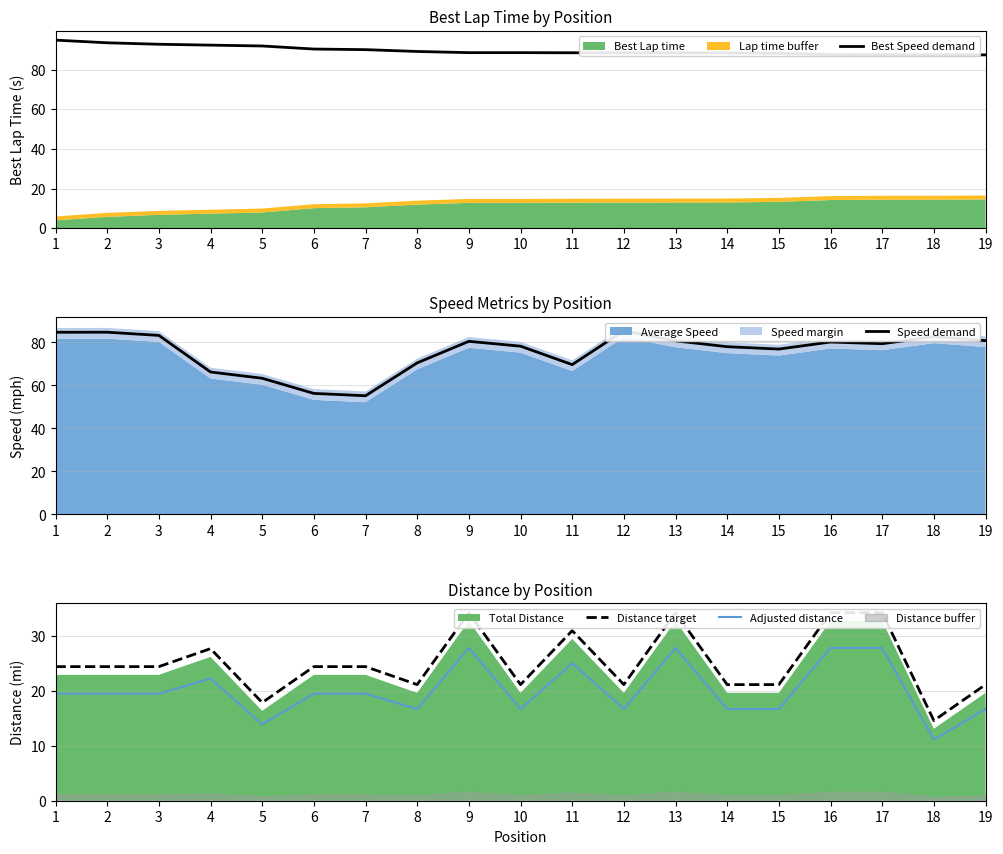

What is the value of the Best Speed demand point at the 2nd from the left?

93.6